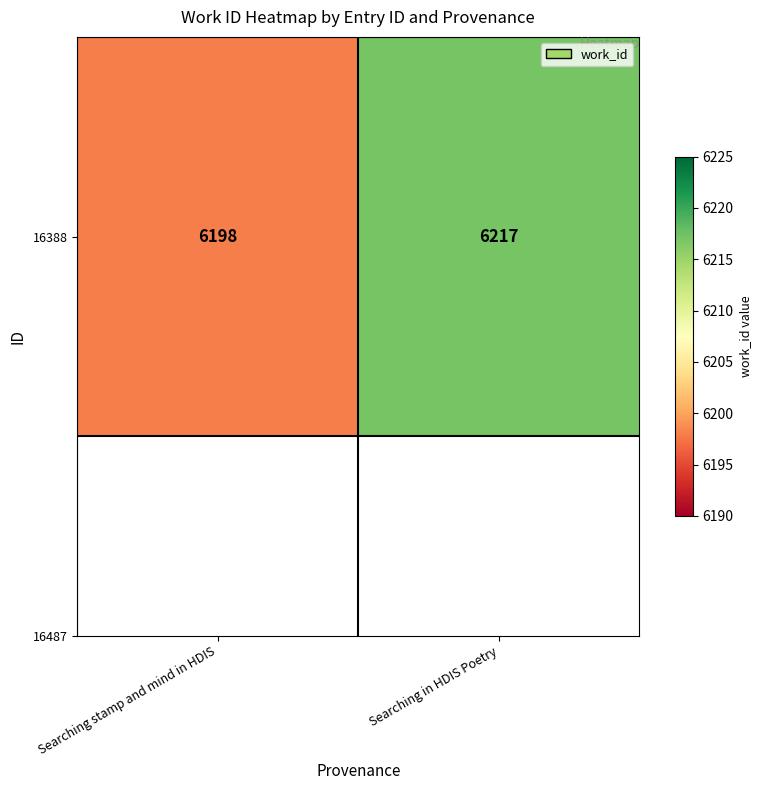

What is the difference between the maximum and minimum values?

19